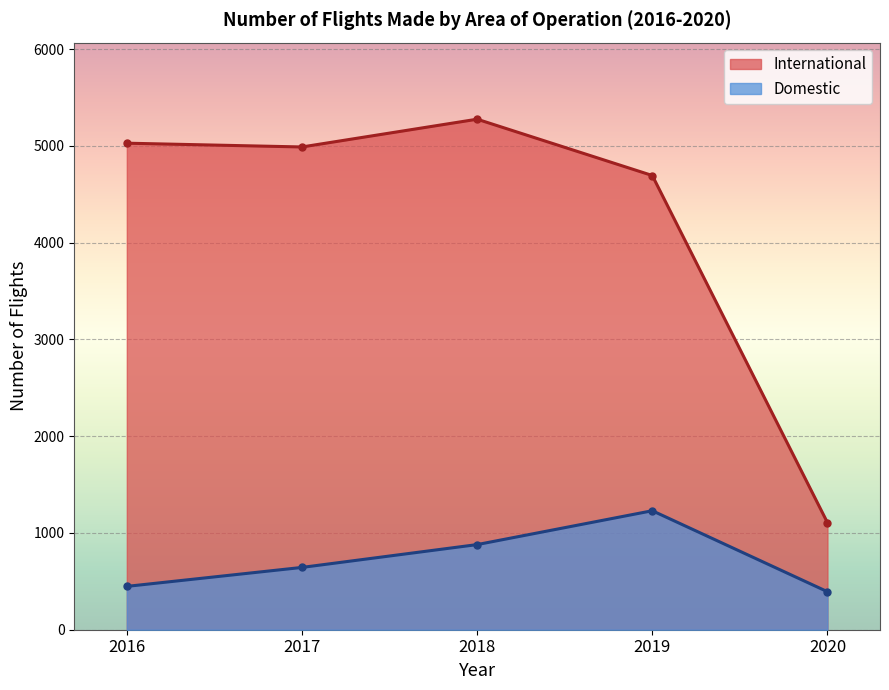

What is the maximum value shown in the chart?

5277